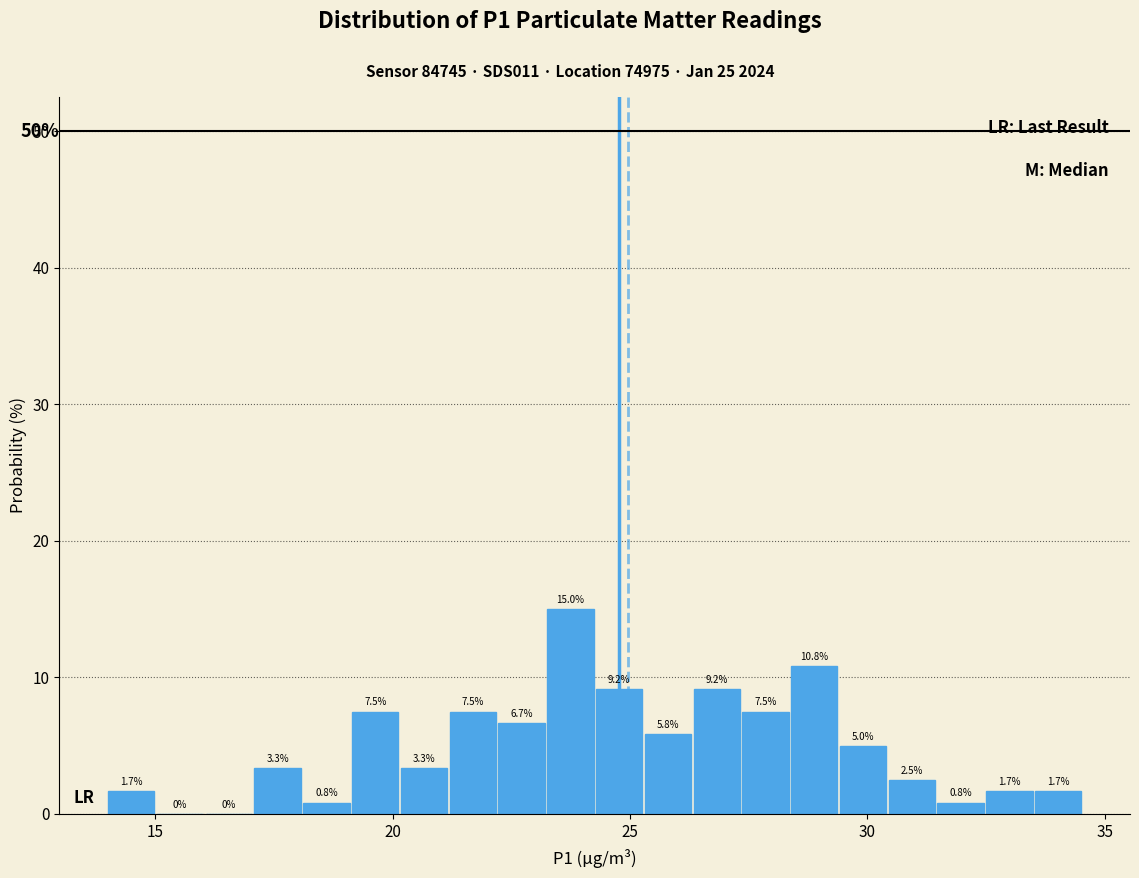

Read against the x-axis, roughly where is the centre of the tallest bar?

23.5